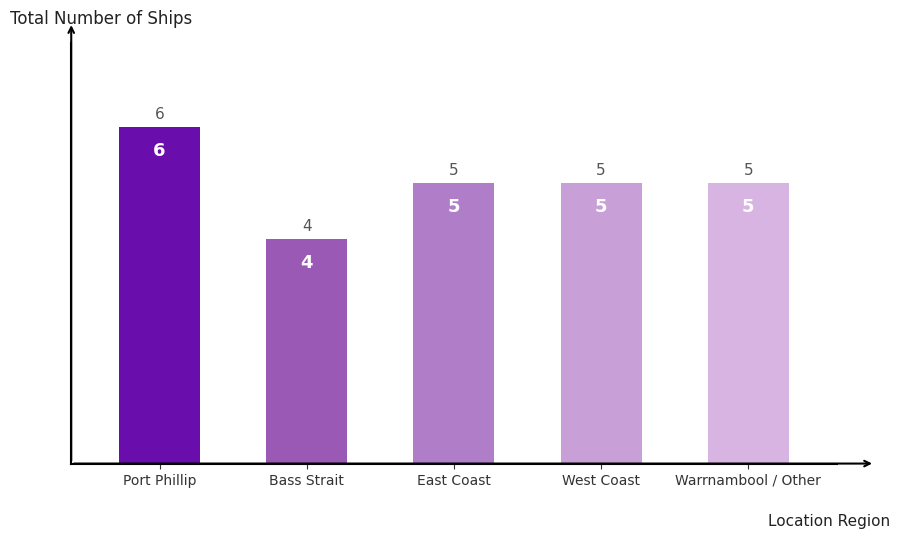

Which label corresponds to the largest value in the chart?

Port Phillip